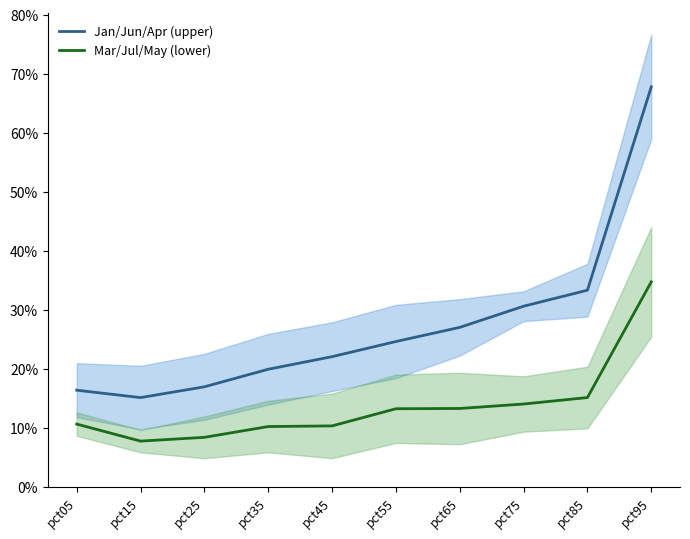

True or false: Jan/Jun/Apr (upper) and Mar/Jul/May (lower) cross at least once.

False